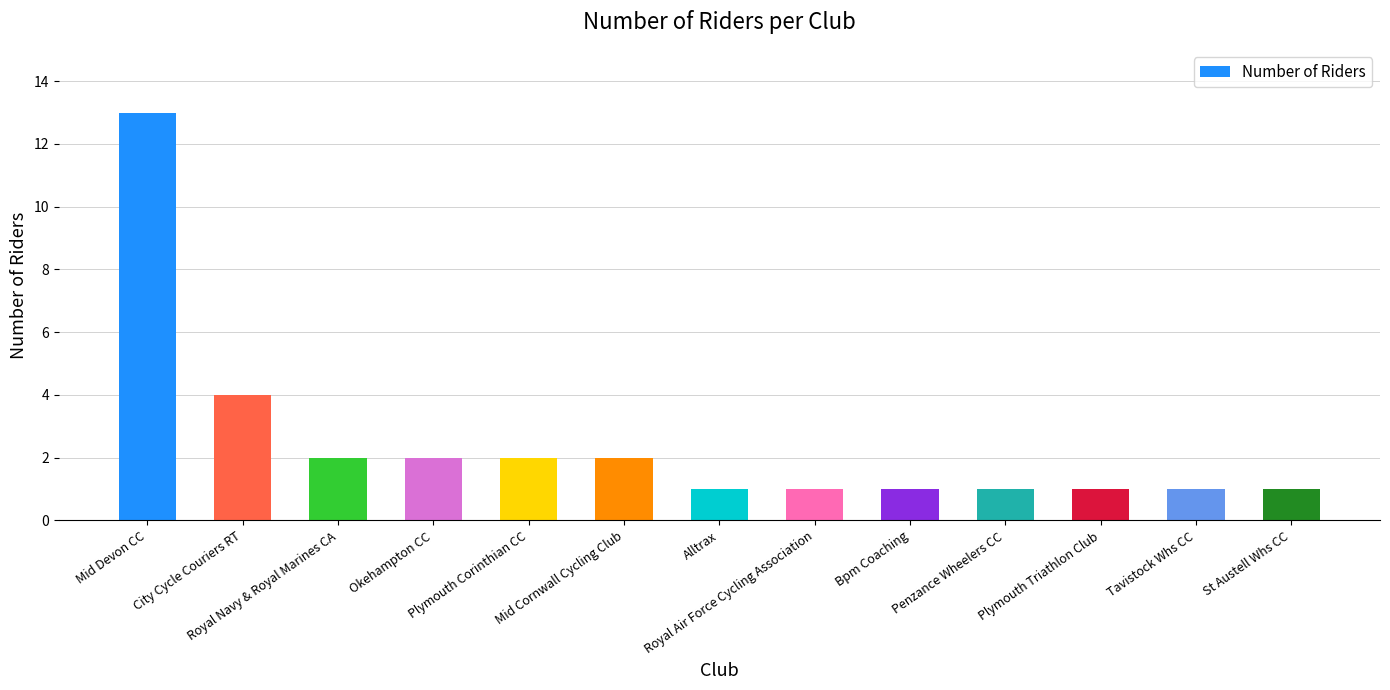

What is the sum of the values at Plymouth Triathlon Club and Royal Navy & Royal Marines CA?

3